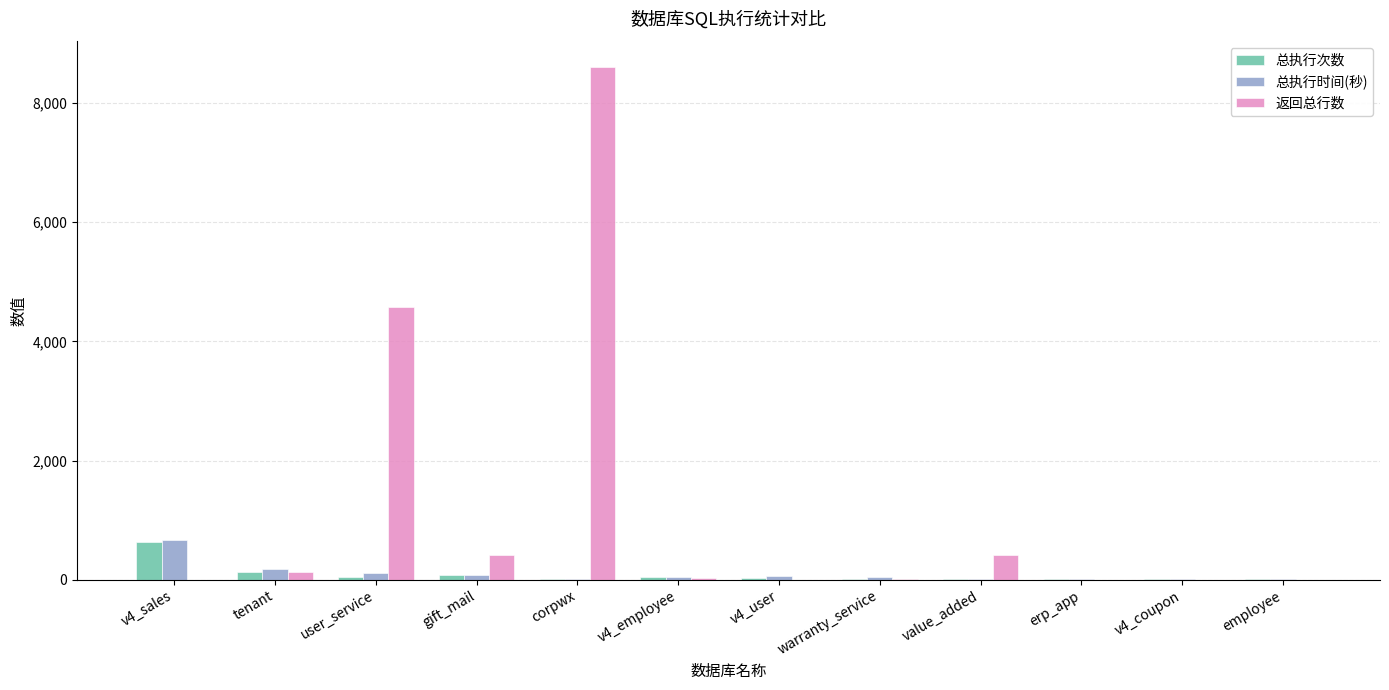

What is the total value across all series at tenant?

431